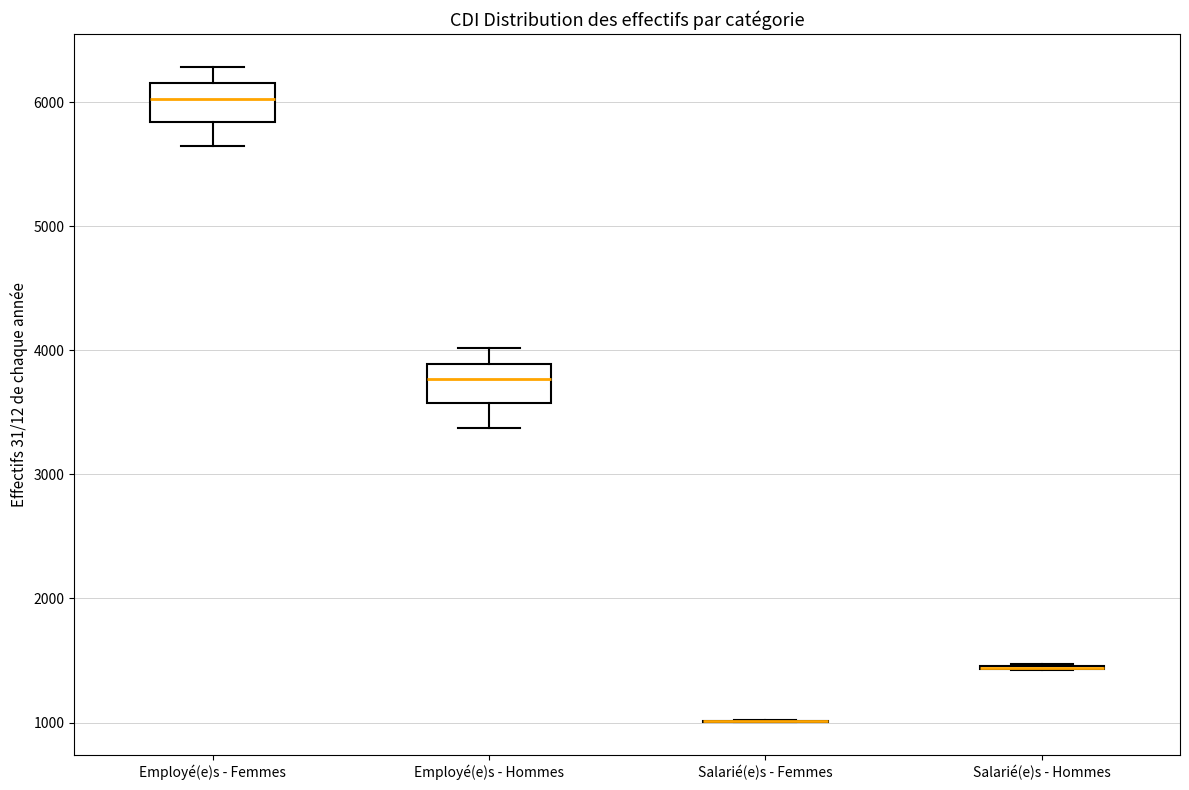

Reading left to right, transcribe this box plot: for each box, give where its median line is, the range the box spans, and where its two whiskers end, as read against the y-axis. The values are not printed on the chart, so give them approximately, as read against the axis.

Employé(e)s - Femmes: median 6000, box 5800 to 6200, whiskers 5600 to 6300
Employé(e)s - Hommes: median 3800, box 3600 to 3900, whiskers 3400 to 4000
Salarié(e)s - Femmes: box collapsed to a line at 1000, whiskers 1000 to 1000
Salarié(e)s - Hommes: box collapsed to a line at 1400, whiskers 1400 to 1500